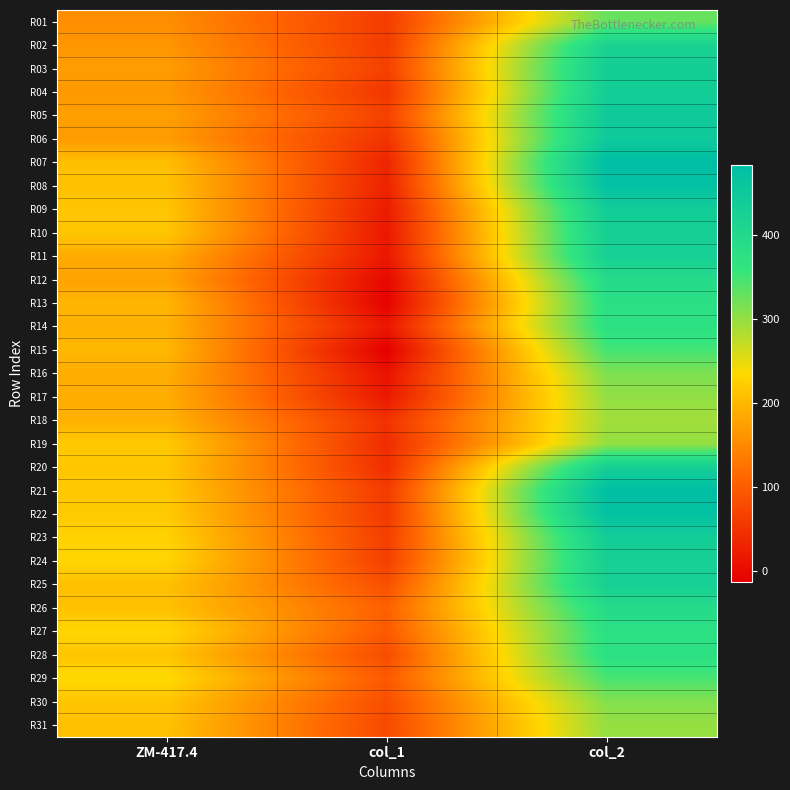

What is the difference between the highest and lowest values at col_2?

191.6